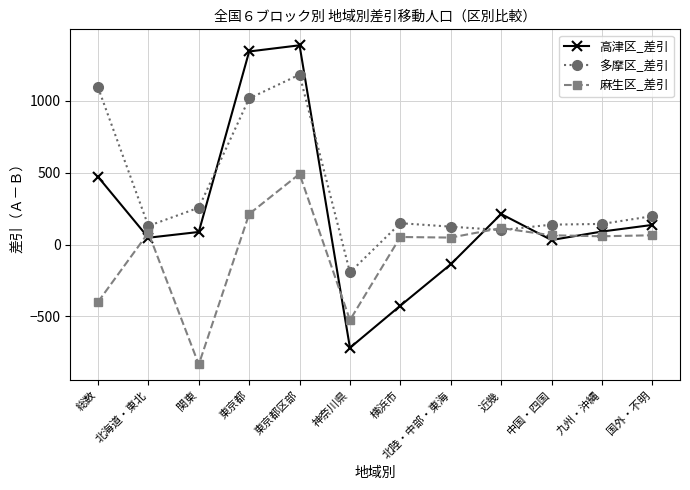

What is the label of the 1st point from the left?

総数